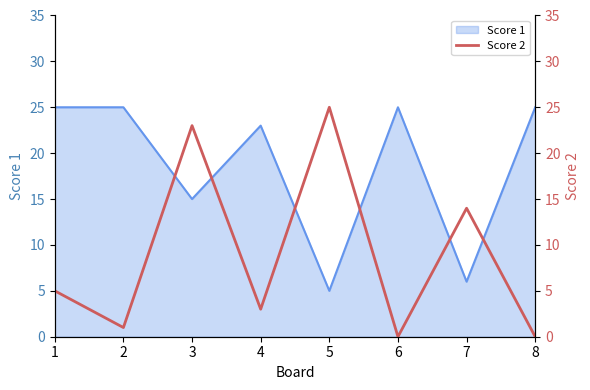

The Score 1 series shows 7 at 4. True or false?

False